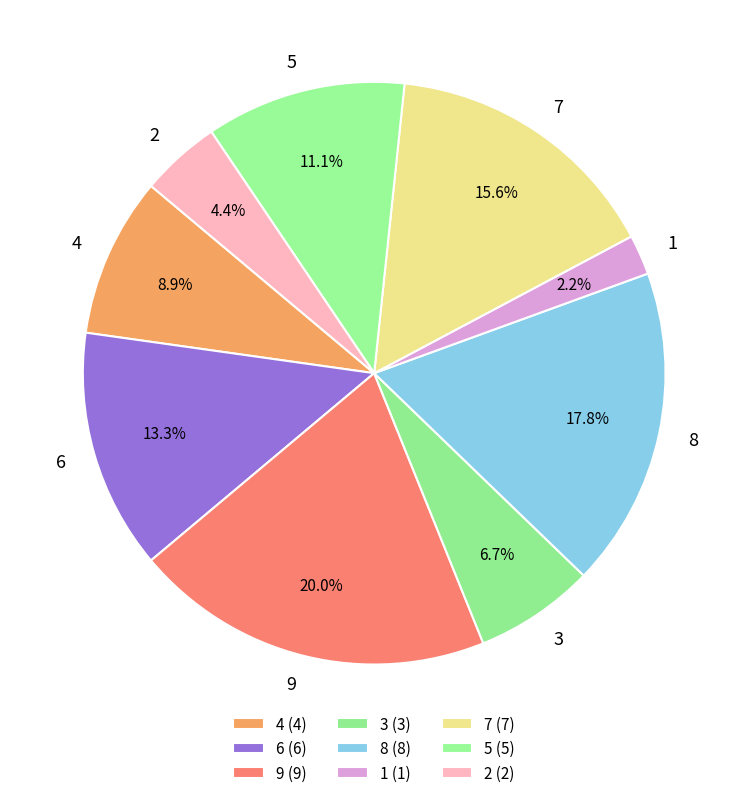

To the nearest percent, what is the average slice percentage?

11%